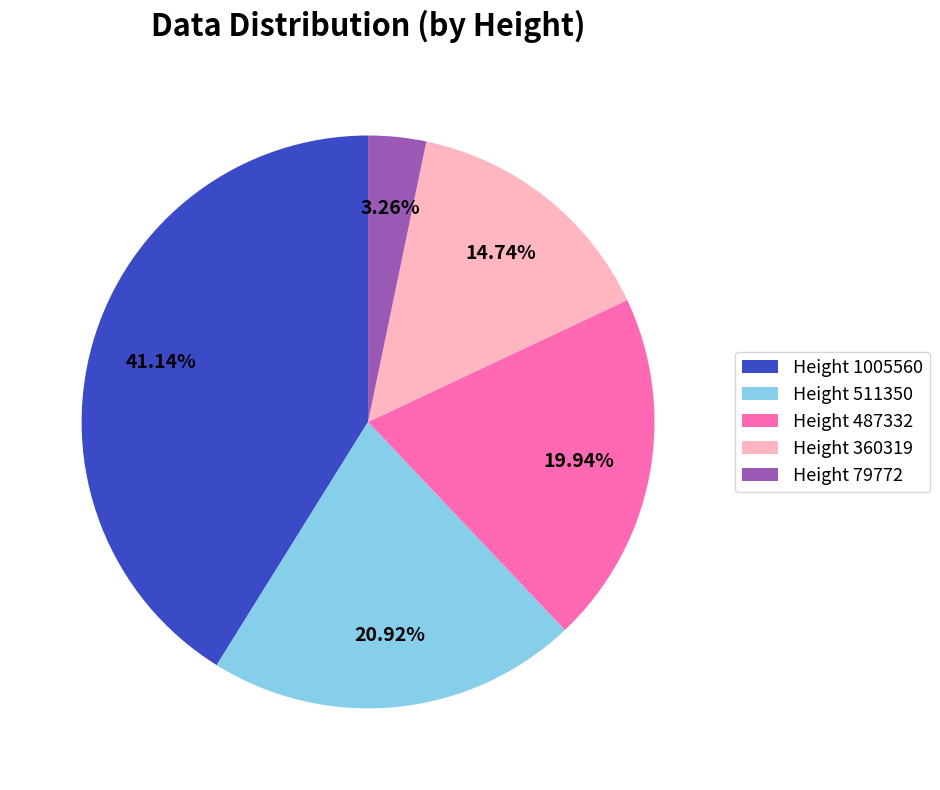

What percentage is the Height 360319 slice, to the nearest percent?

15%